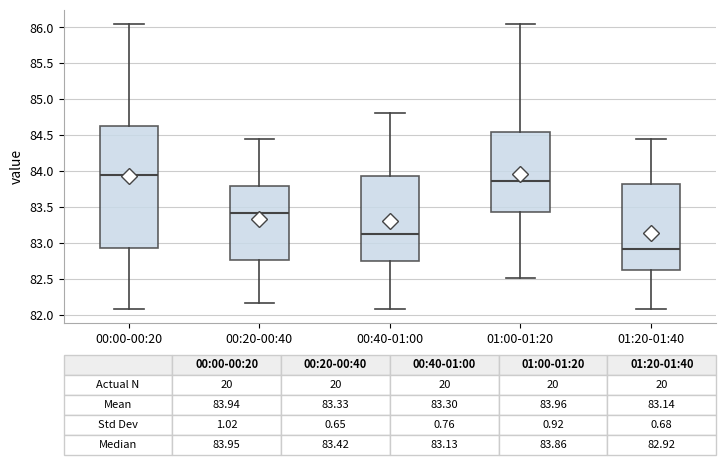

Which box has the lowest median line?

01:20-01:40